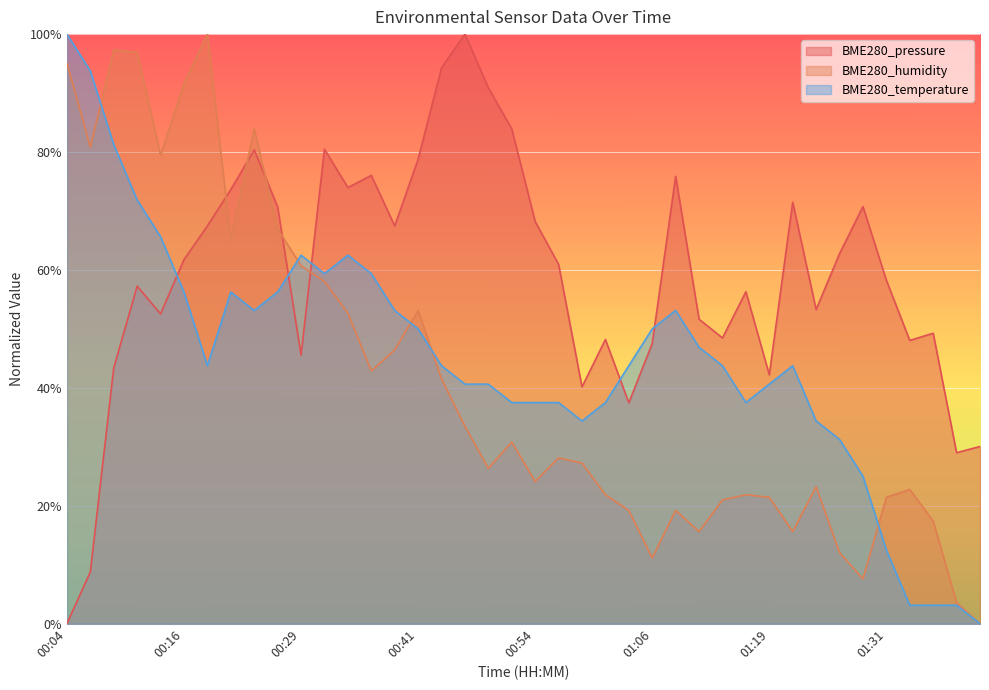

At which category is the sum across all series the highest?

00:11